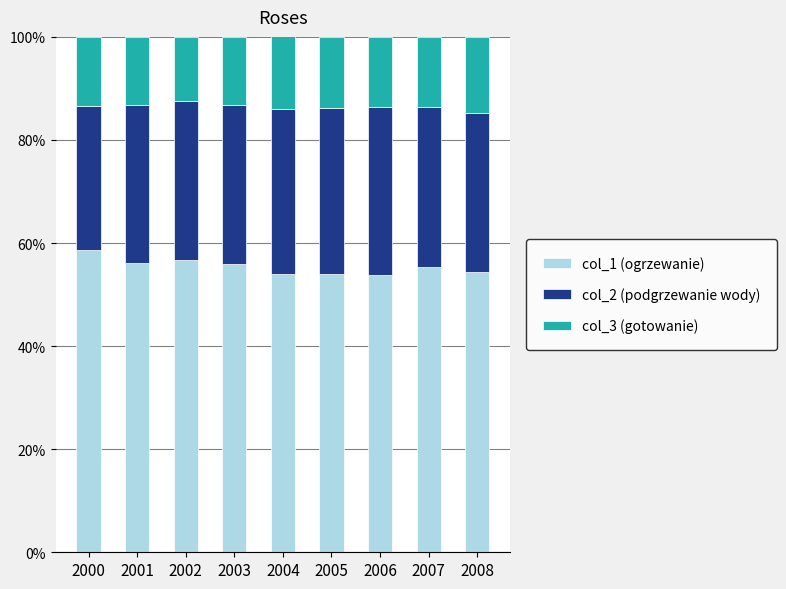

Count the number of categories in the chart.

9